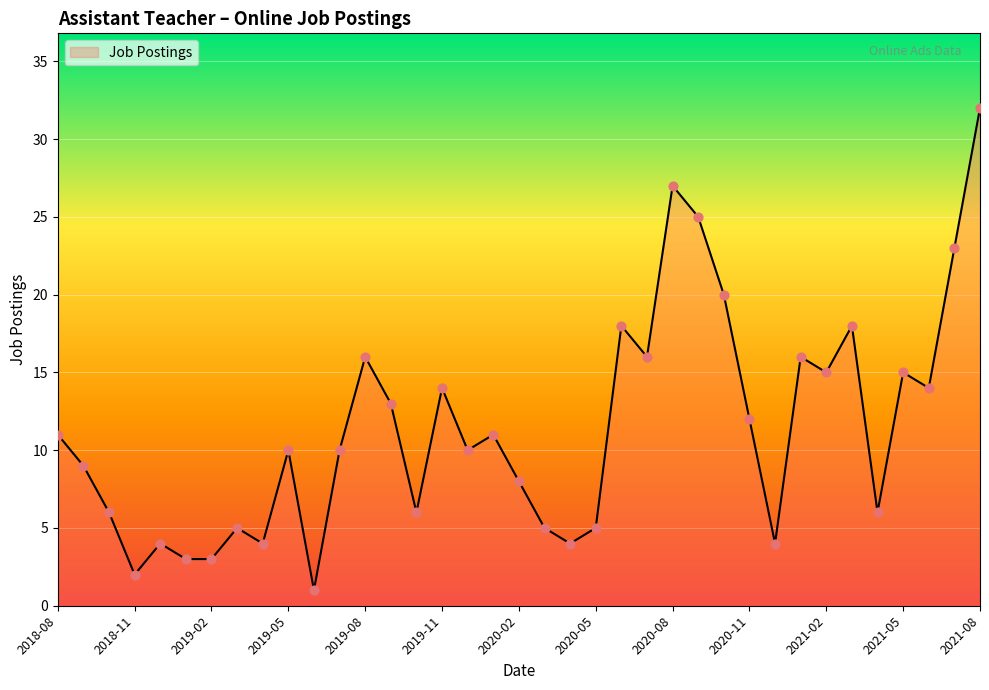

What is the greatest value displayed?

32